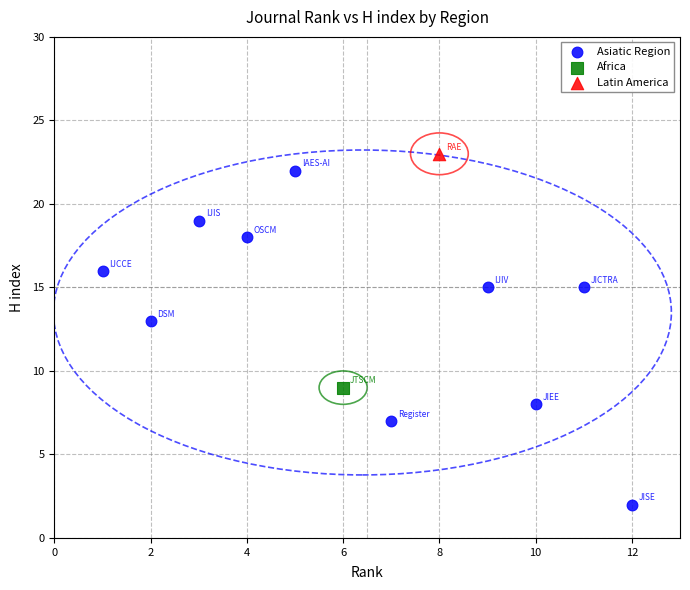

What are all the series names shown in the legend?

Asiatic Region, Africa, Latin America